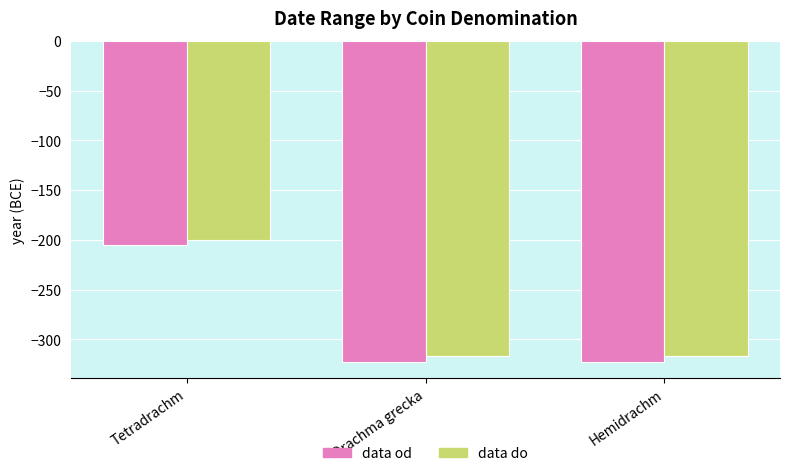

What is the label of the 3rd bar from the left?

Hemidrachm